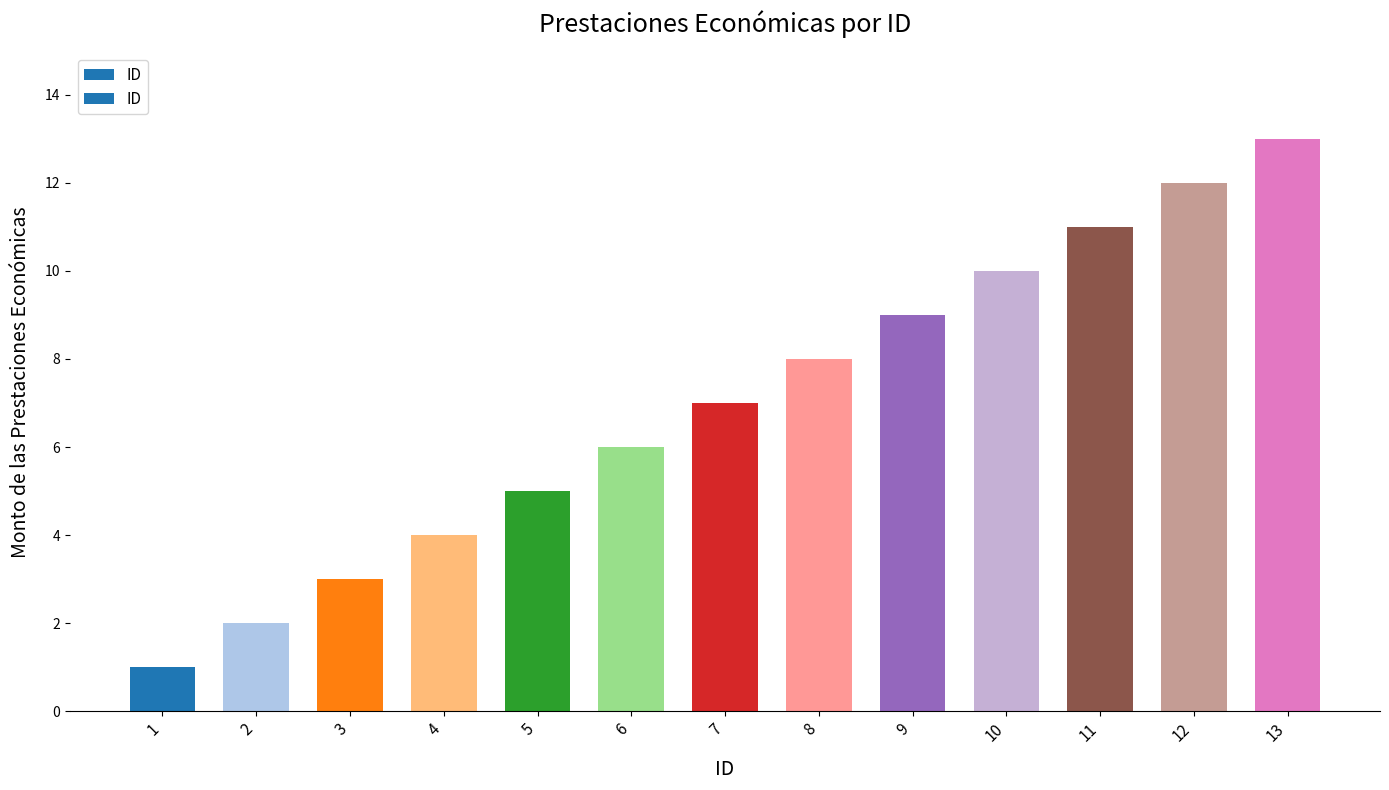

Rank the categories by value from highest to lowest.

13, 12, 11, 10, 9, 8, 7, 6, 5, 4, 3, 2, 1